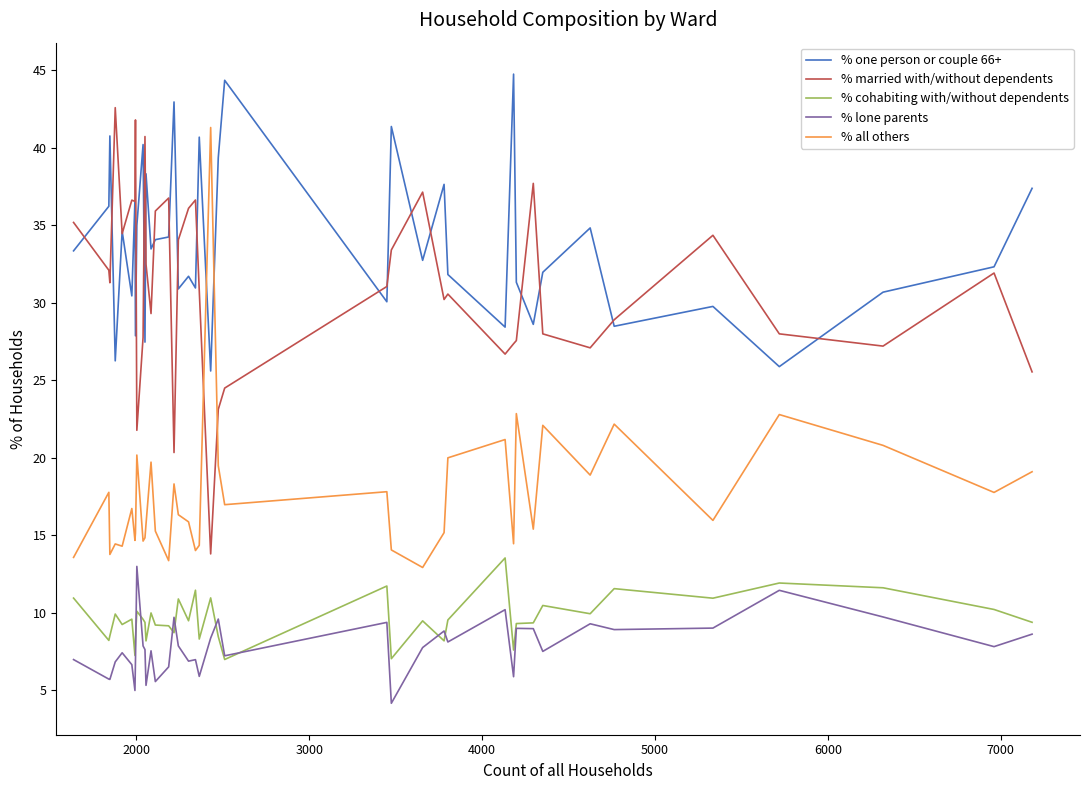

What is the highest value of the % married with/without dependents series?

42.6